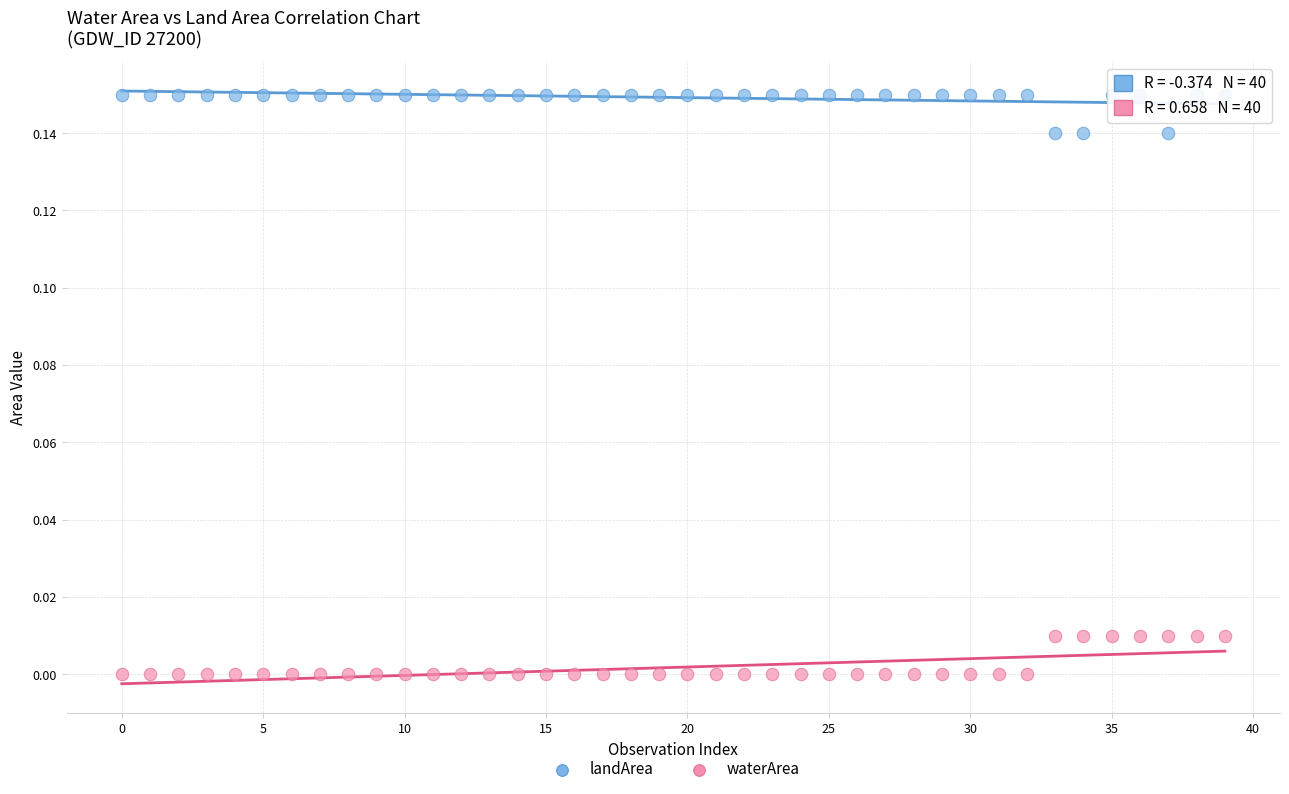

Which series contains the lowest Y value?

waterArea